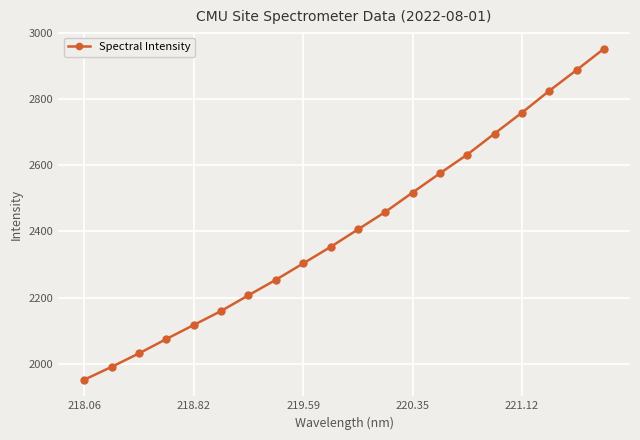

What is the value of the 13th point from the left?

2517.3